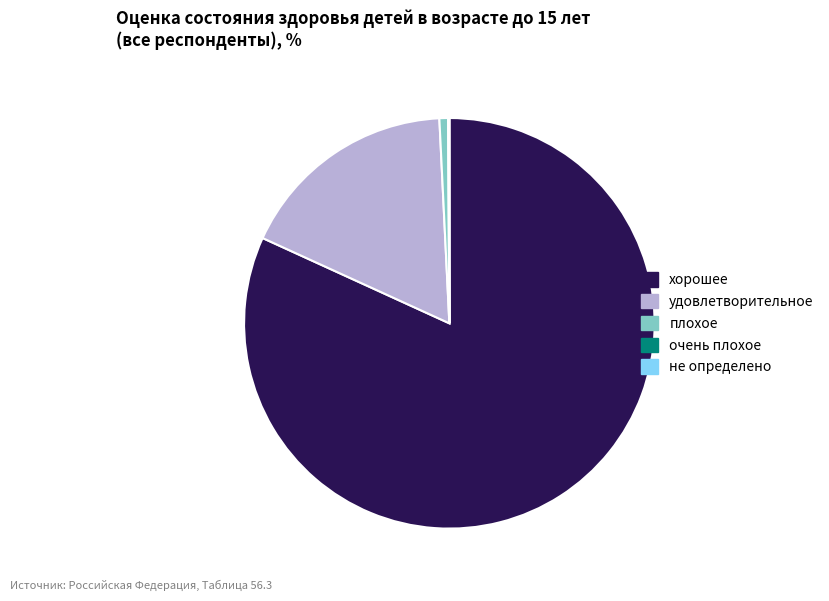

Does плохое represent more than half of the total?

No